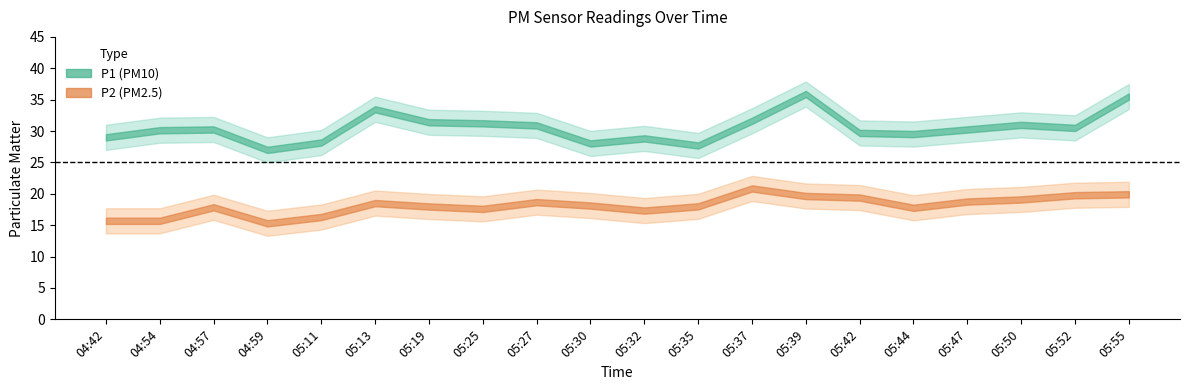

What are all the series names shown in the legend?

P1, P2